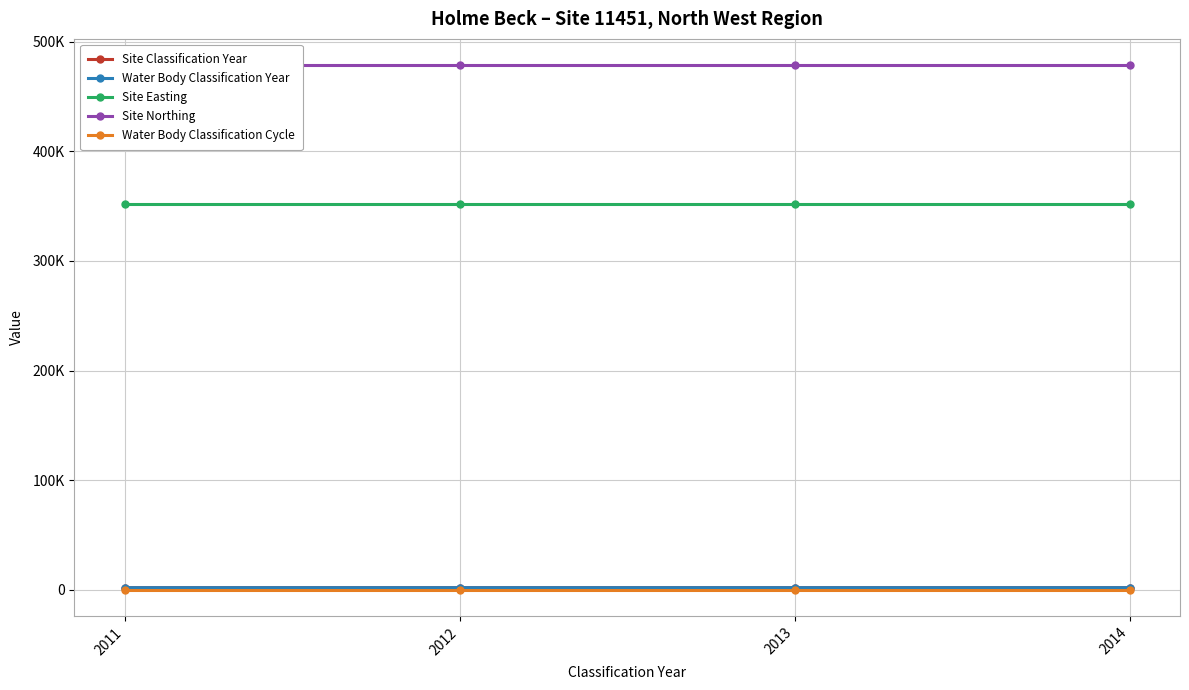

What is the minimum value shown in the chart?

1